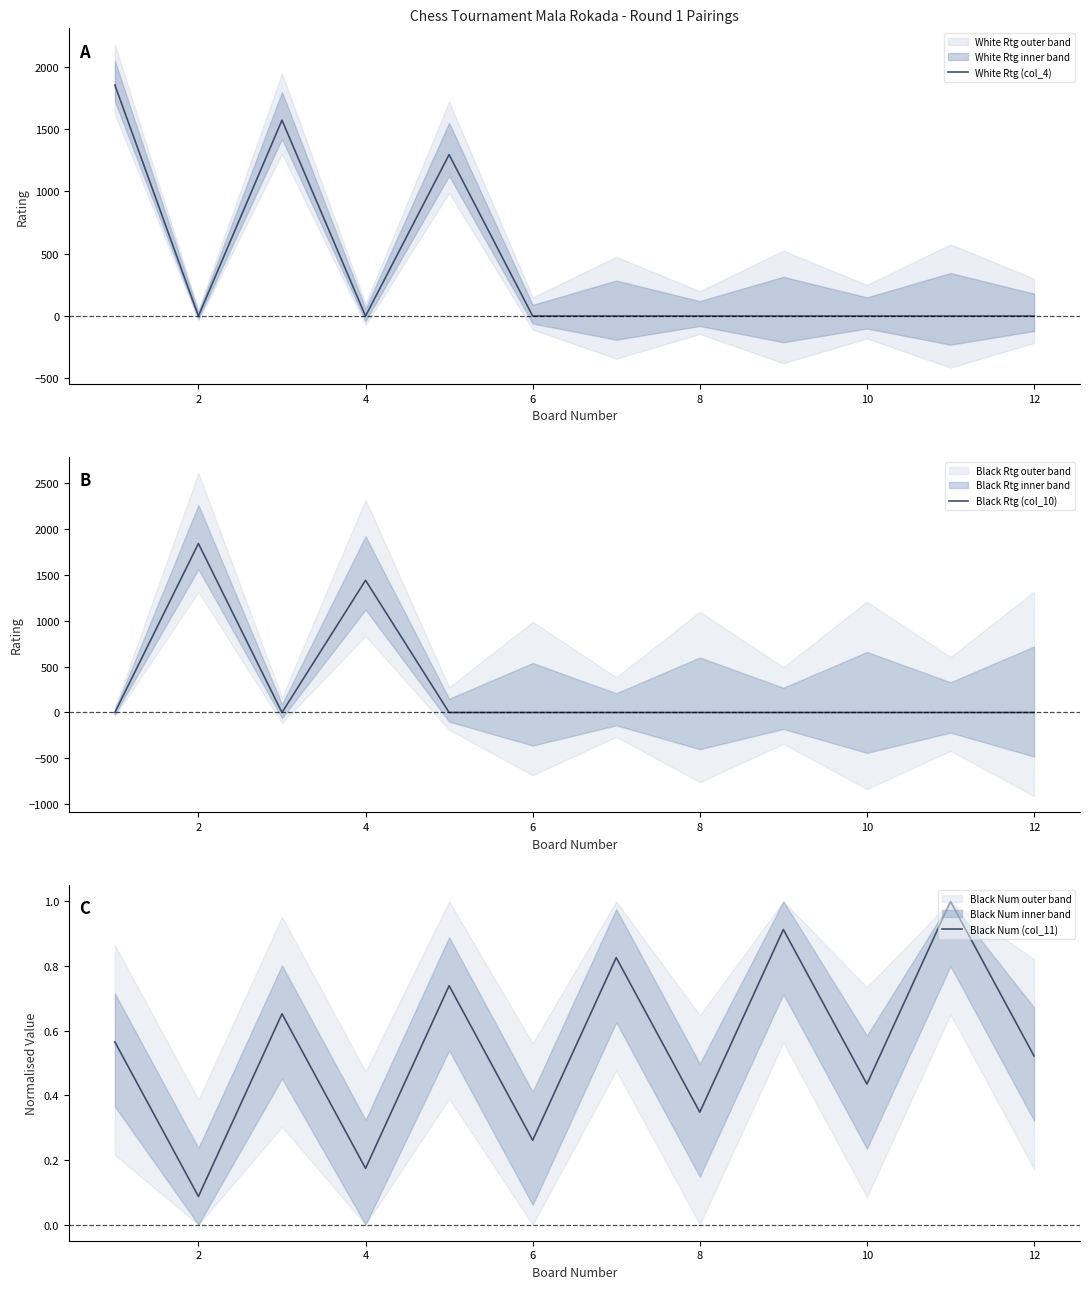

List the series in order of their overall mean, lowest first.

Black Num (col_11), Black Rtg (col_10), White Rtg (col_4)